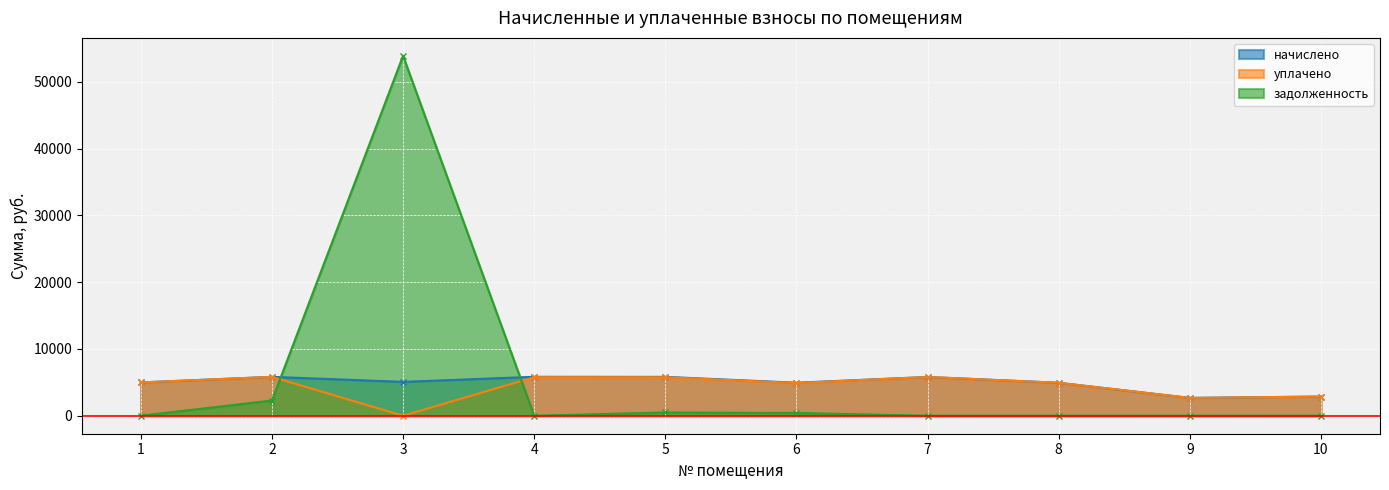

Where is the first local minimum for задолженность?

4